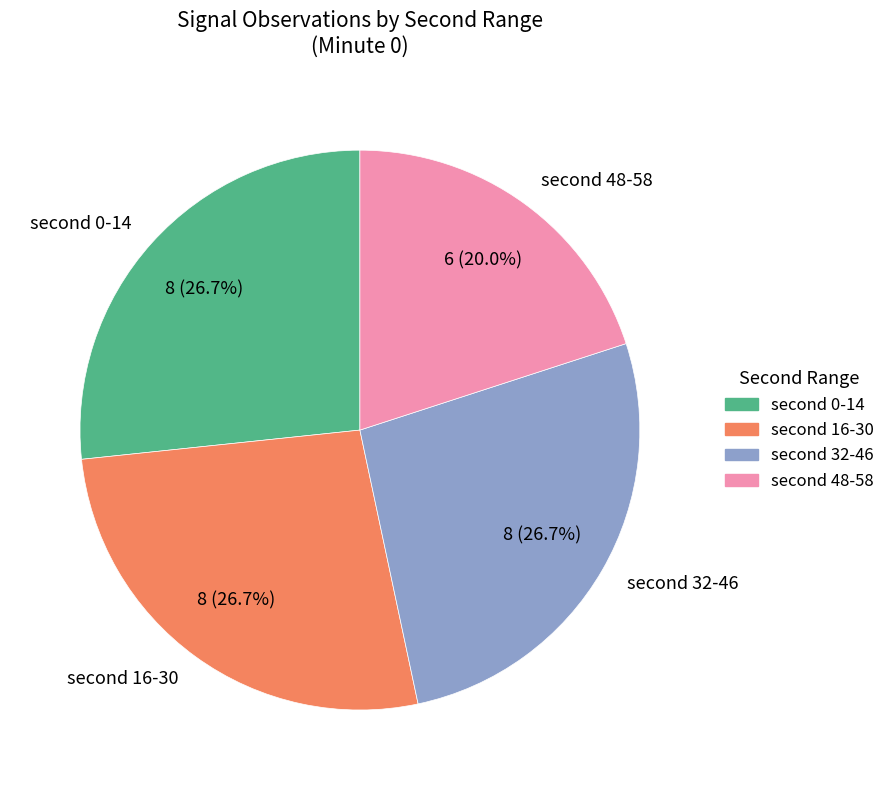

Which category has the smallest portion of the pie?

second 48-58